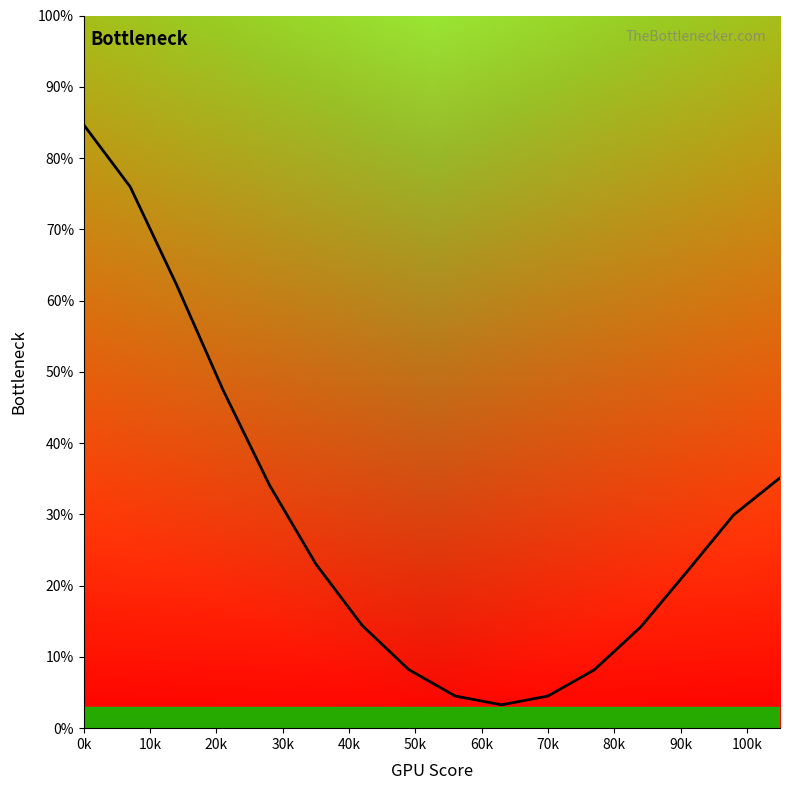

What is the difference between the maximum and minimum values?

81.4